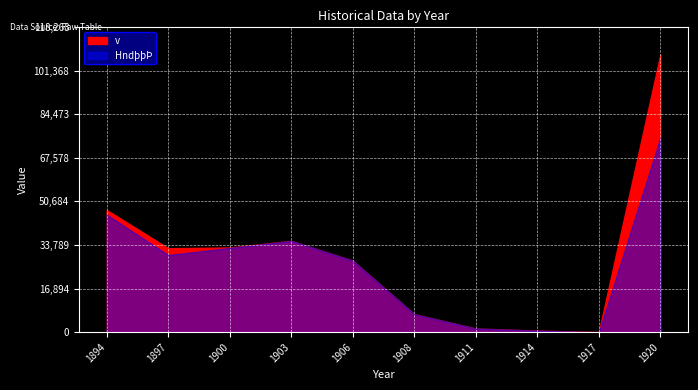

True or false: HndþþÞ and v intersect in this chart.

False